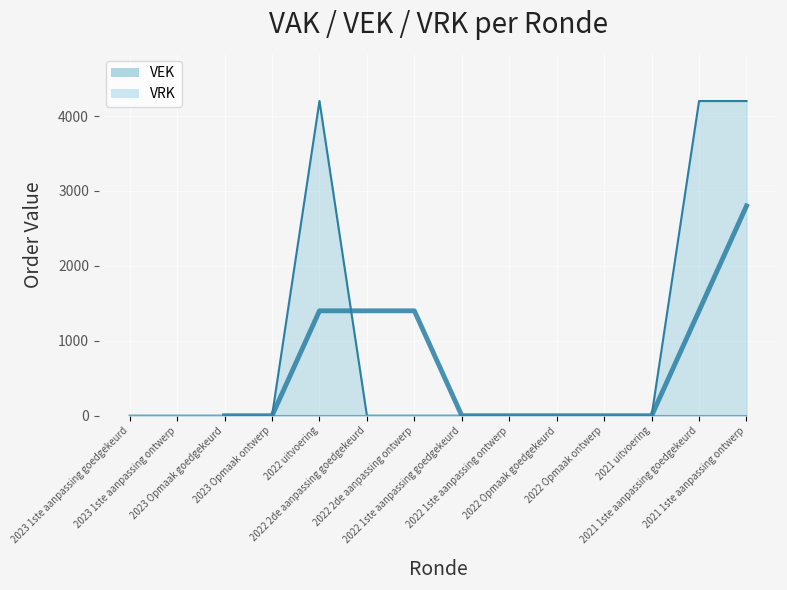

Which category has the lowest value across all series?

2023 1ste aanpassing goedgekeurd